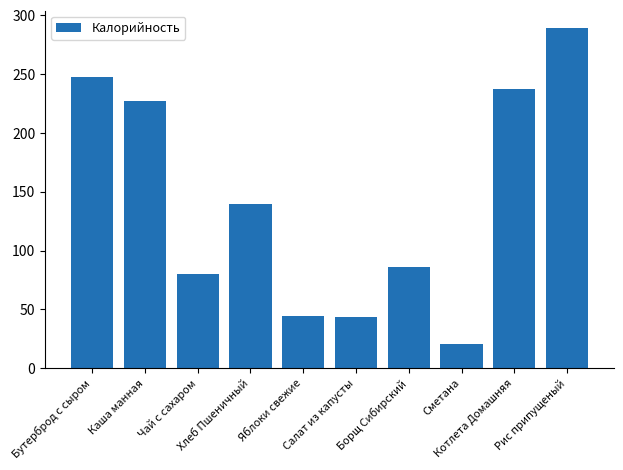

Are the bars grouped side by side (vs. stacked)?

No